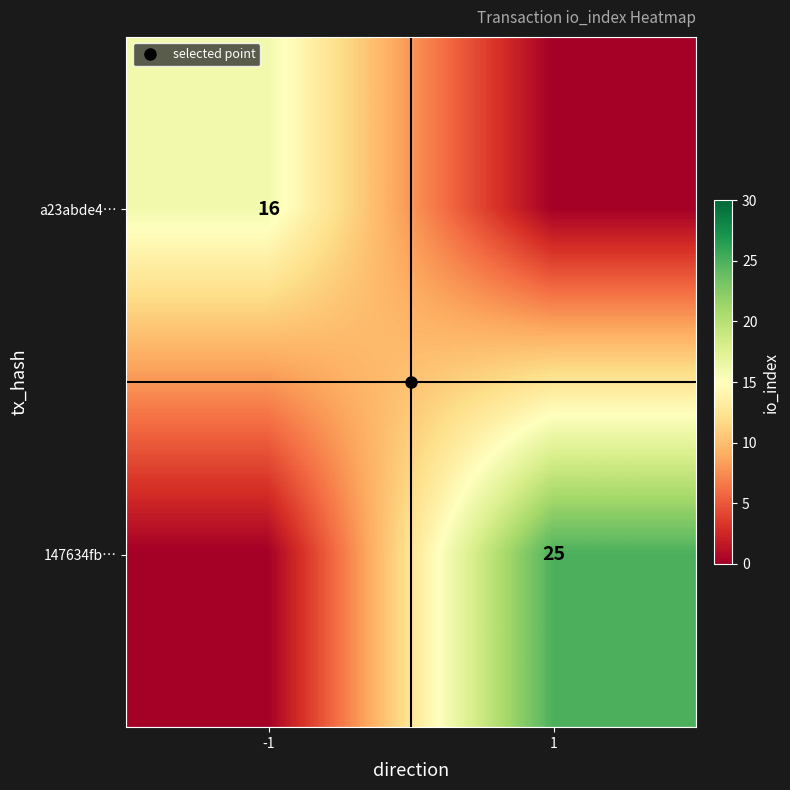

What is the difference between the 147634fb… values at -1 and 1?

25